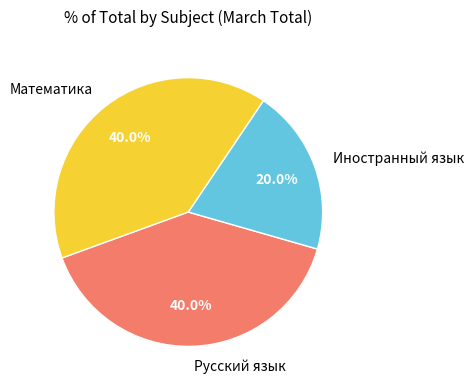

Approximately how many times larger is the value at Русский язык compared to Математика?

1.0